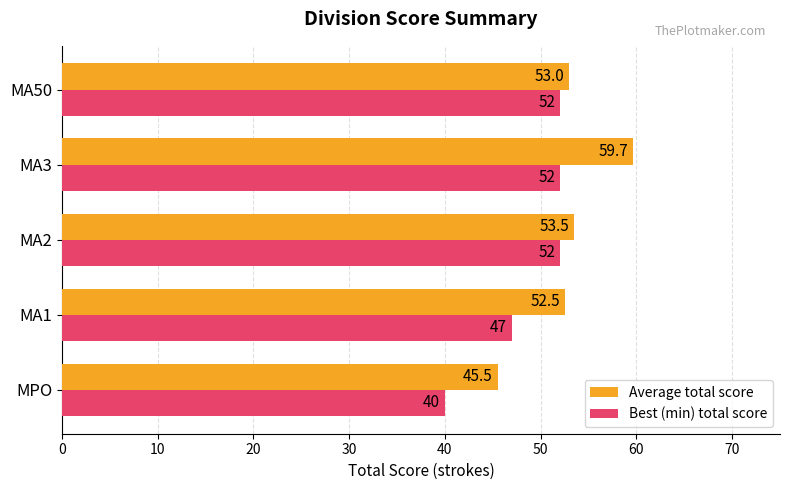

True or false: Average total score has a value of 59.7 at MA3.

True